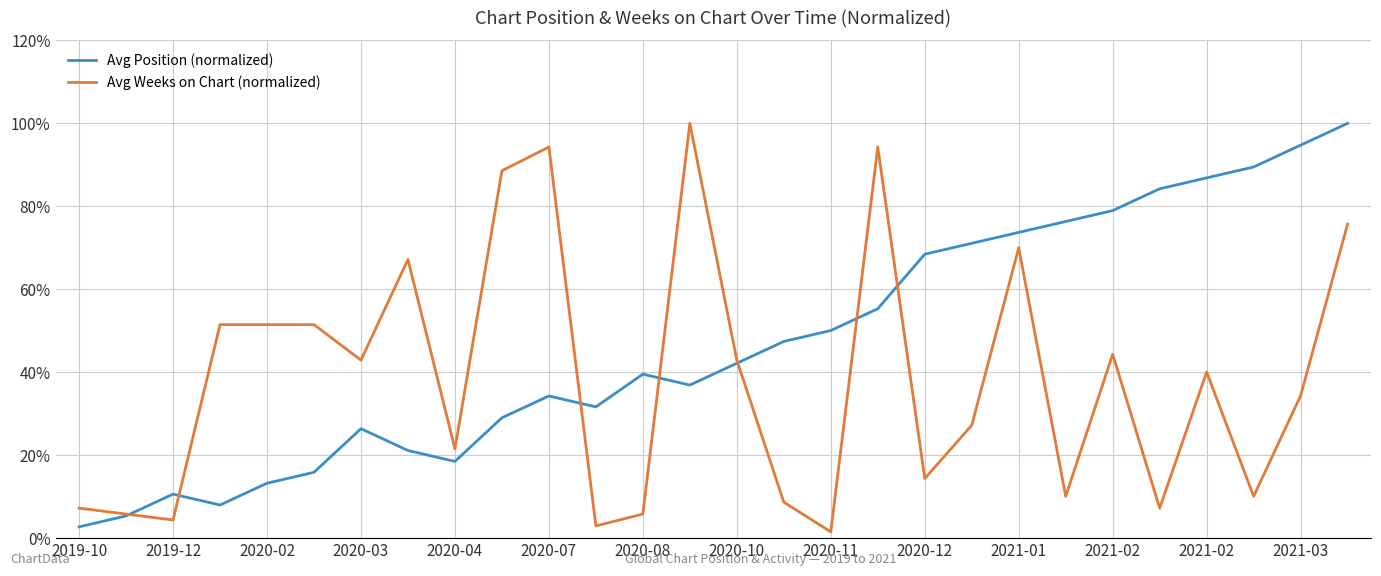

After their last crossing, which series has the higher values: Avg Position (normalized) or Avg Weeks on Chart (normalized)?

Avg Position (normalized)